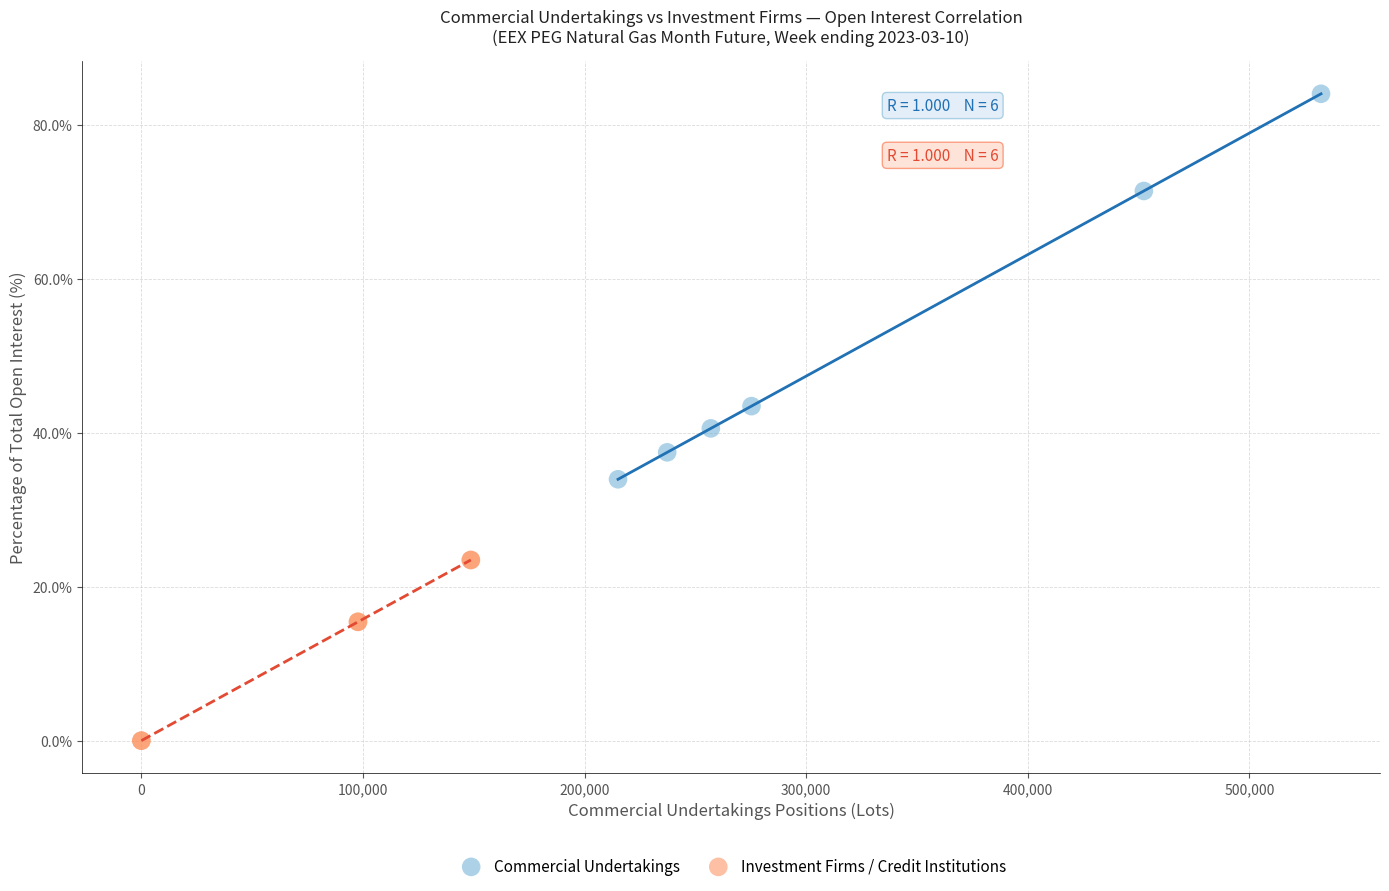

Which series contains the highest Y value?

Commercial Undertakings